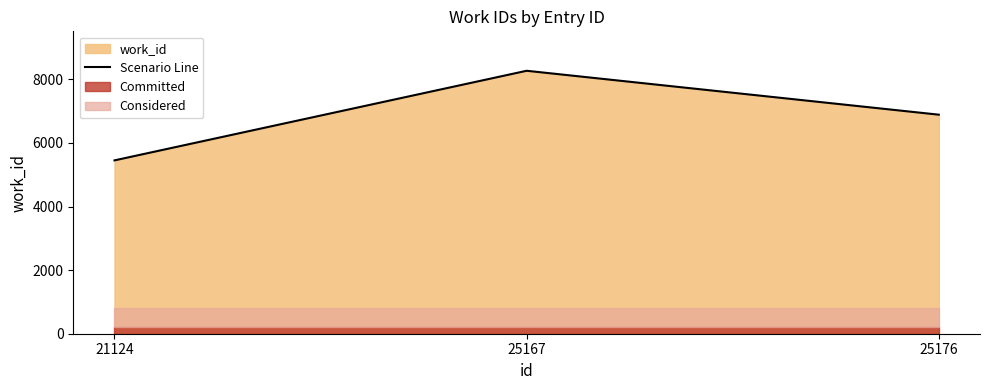

What is the change in value from 25167 to 25176?

-1381